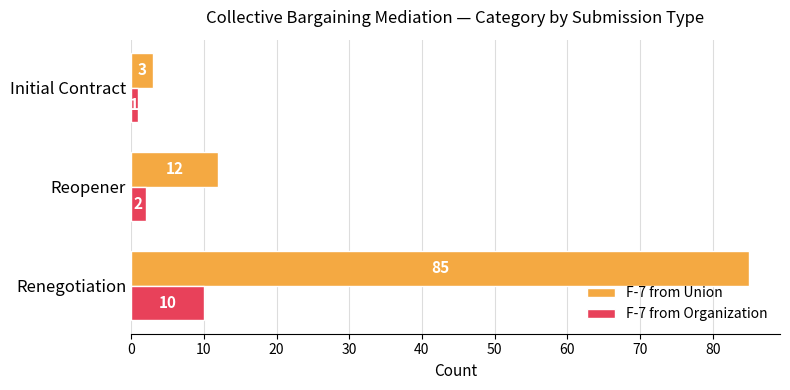

How many data points in F-7 from Union are less than 12?

1